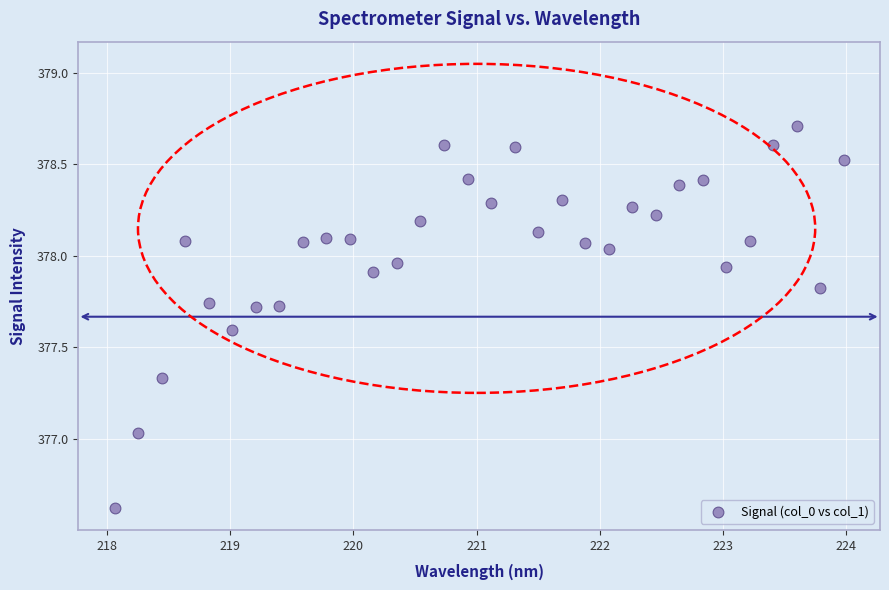

What is the range of Y values (max minus min)?

2.1